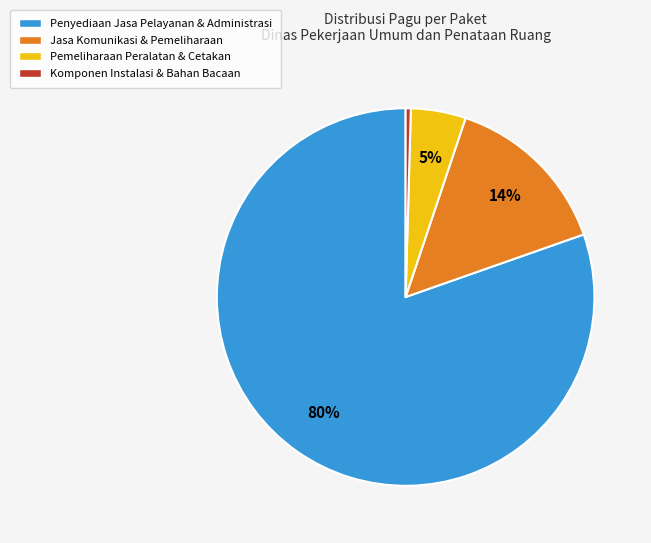

What is the largest slice in the pie chart?

Penyediaan Jasa Pelayanan & Administrasi